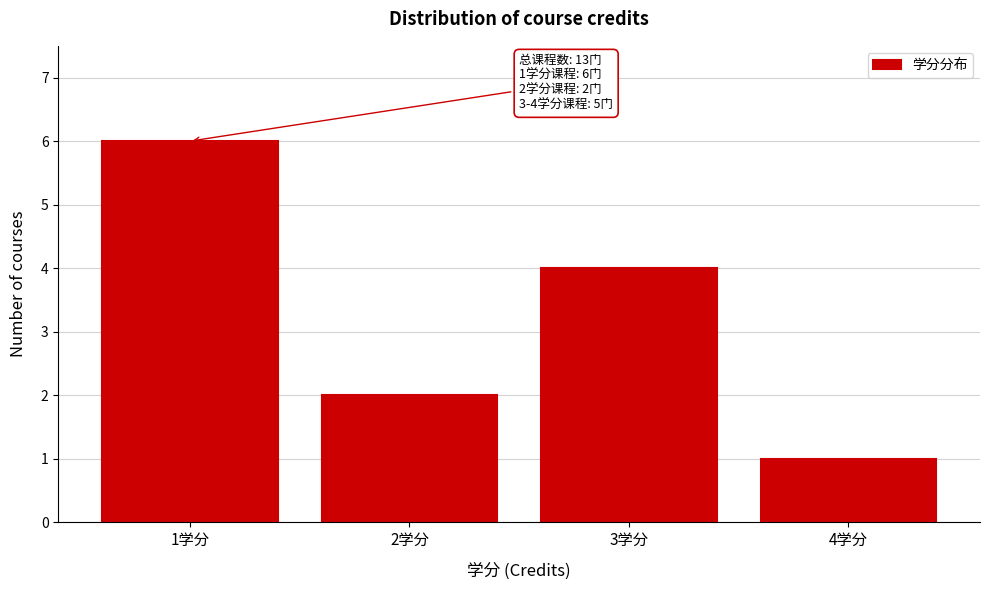

Over which range of the x-axis is the bar tallest?

0.5 to 1.5